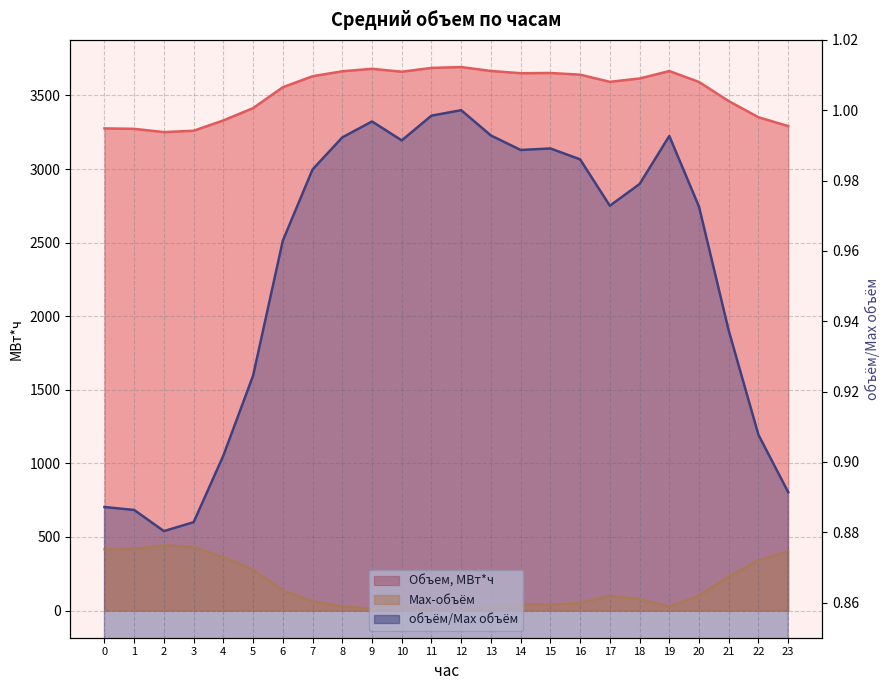

What is the difference between the maximum and minimum values in the объём/Max объём series?

0.1